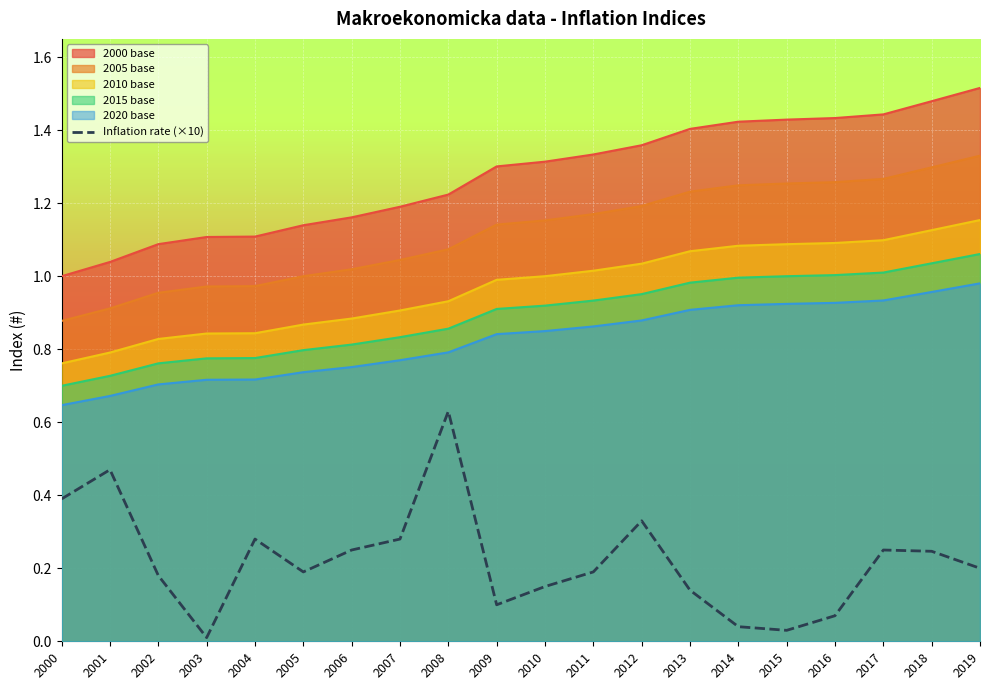

Where is the data nearest to the value 0?

2003